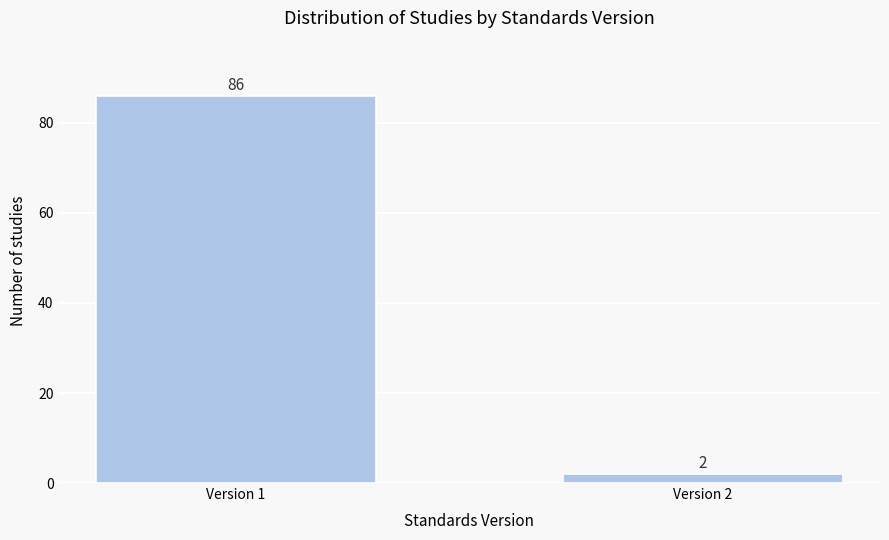

Reading left to right, transcribe all the data shown in this chart.

Version 1=86	Version 2=2